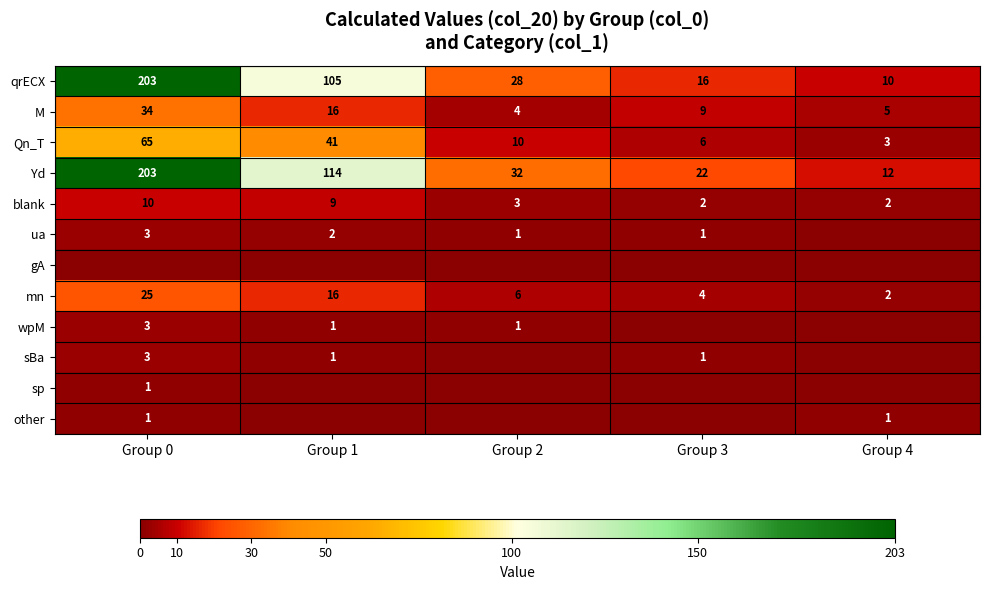

What is the minimum value for Yd?

12